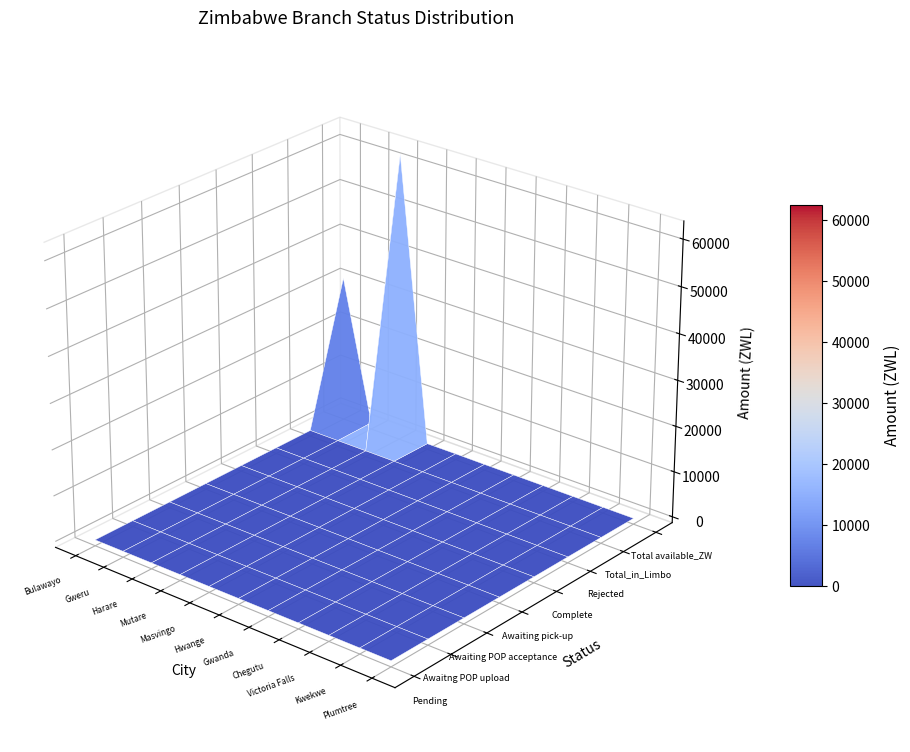

Rank the categories by Awaiting pick-up value from lowest to highest.

Bulawayo, Gweru, Harare, Mutare, Masvingo, Hwange, Gwanda, Chegutu, Victoria Falls, Kwekwe, Plumtree